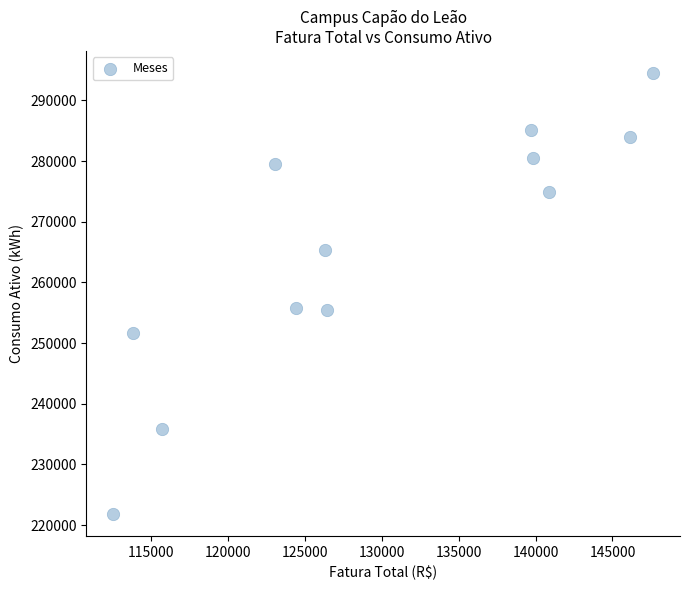

What is the average Y value?

265371